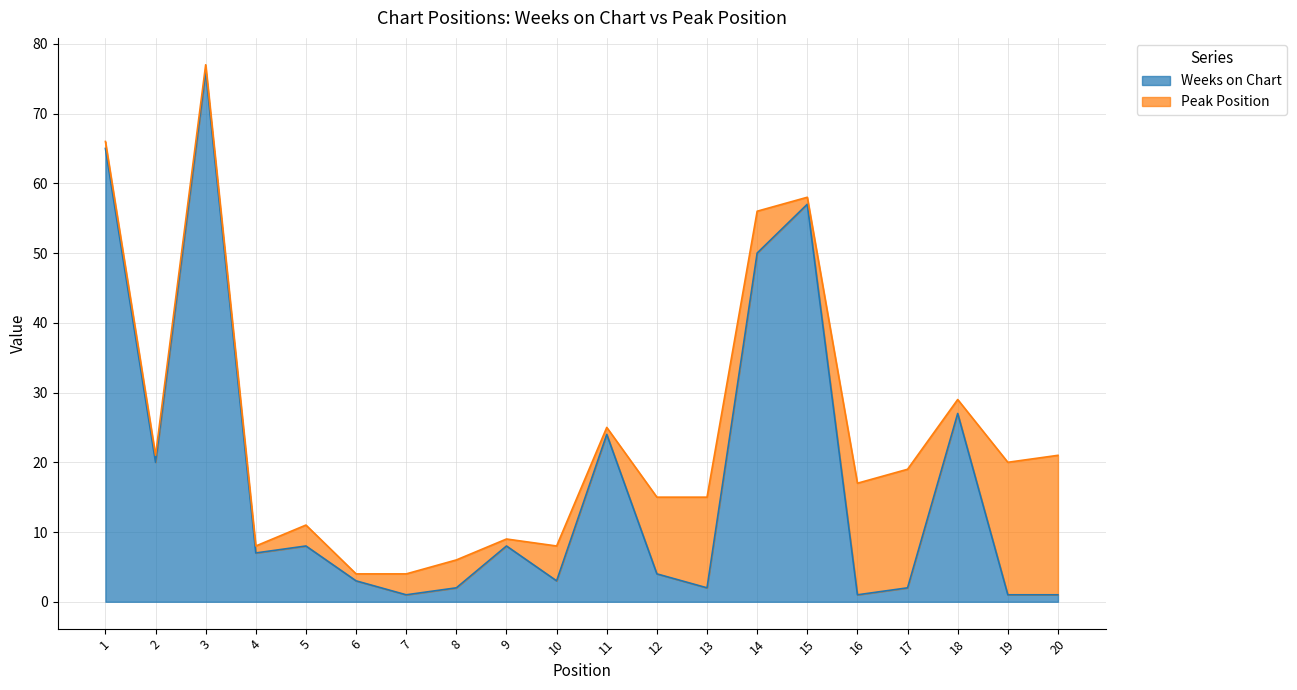

Approximately how many times larger is the value at 20 compared to 17?

0.5